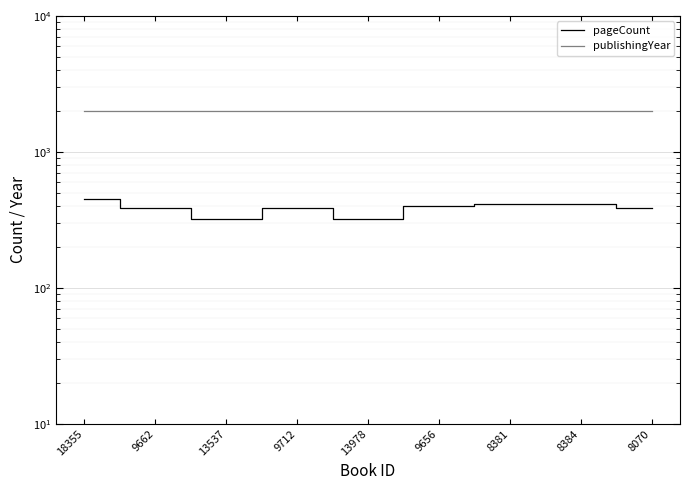

Which has a higher value, 9662 or 8384?

8384